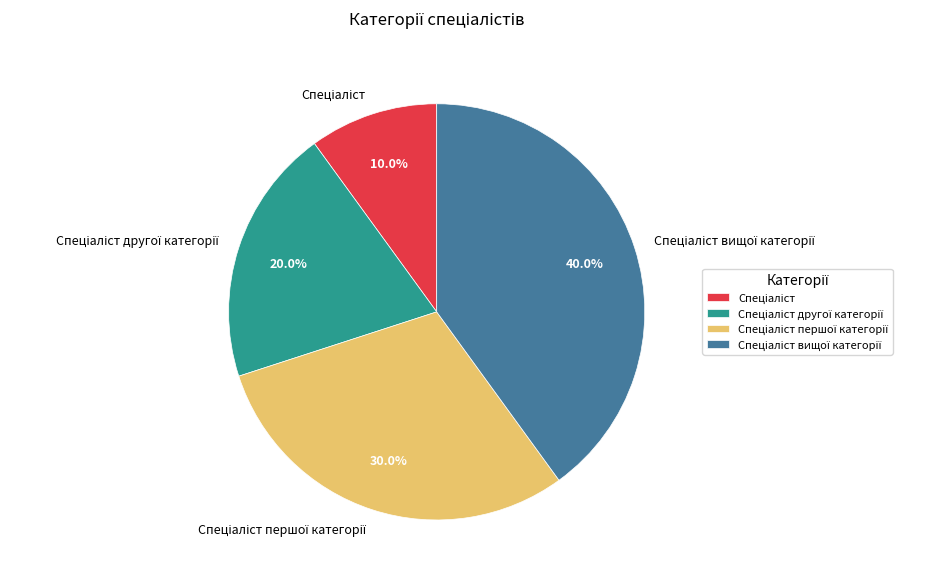

Is there any slice that represents more than half of the pie?

No